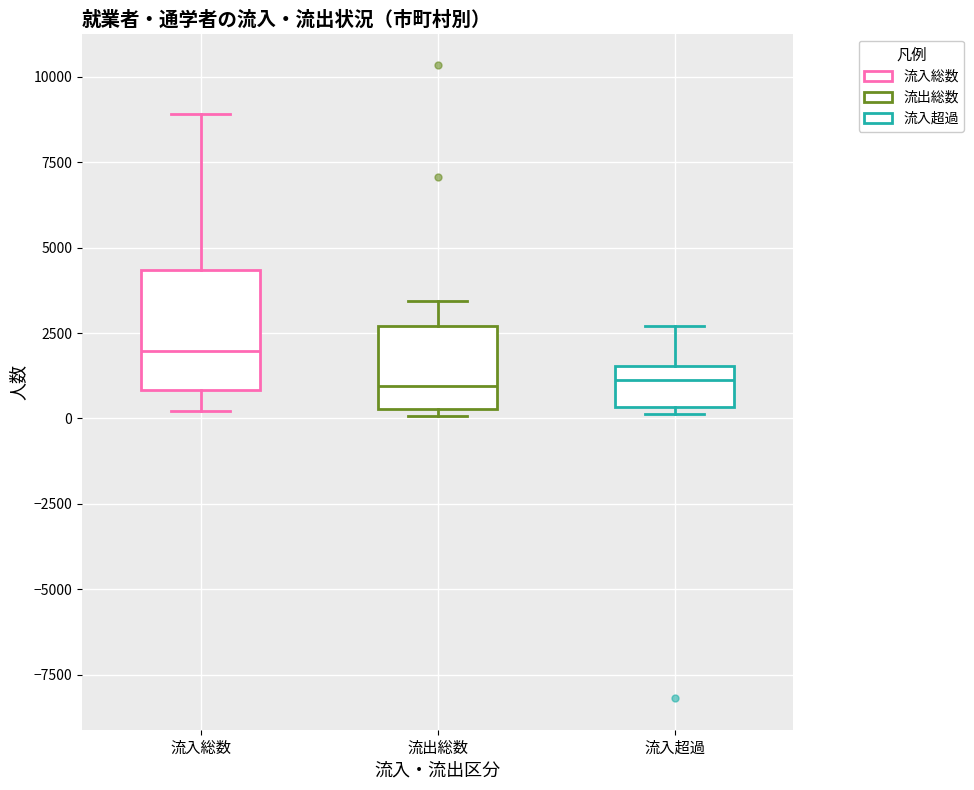

Which box is the tallest, from its lower edge to its upper edge?

流入総数